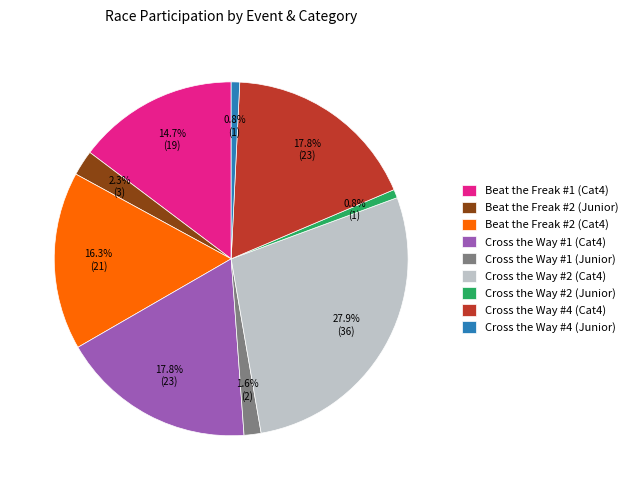

Between Cross the Way #4 (Junior) and Beat the Freak #2 (Junior), which is larger?

Beat the Freak #2 (Junior)